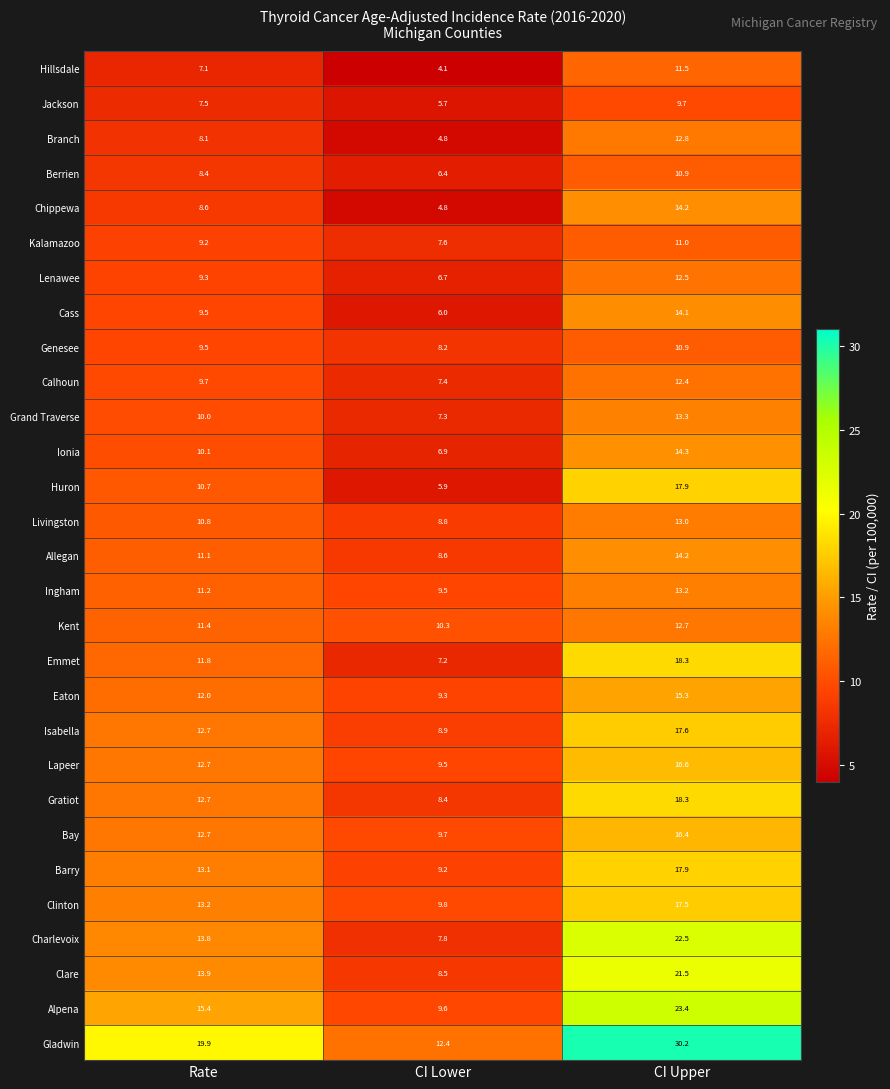

Which series has the largest total across all categories?

Gladwin